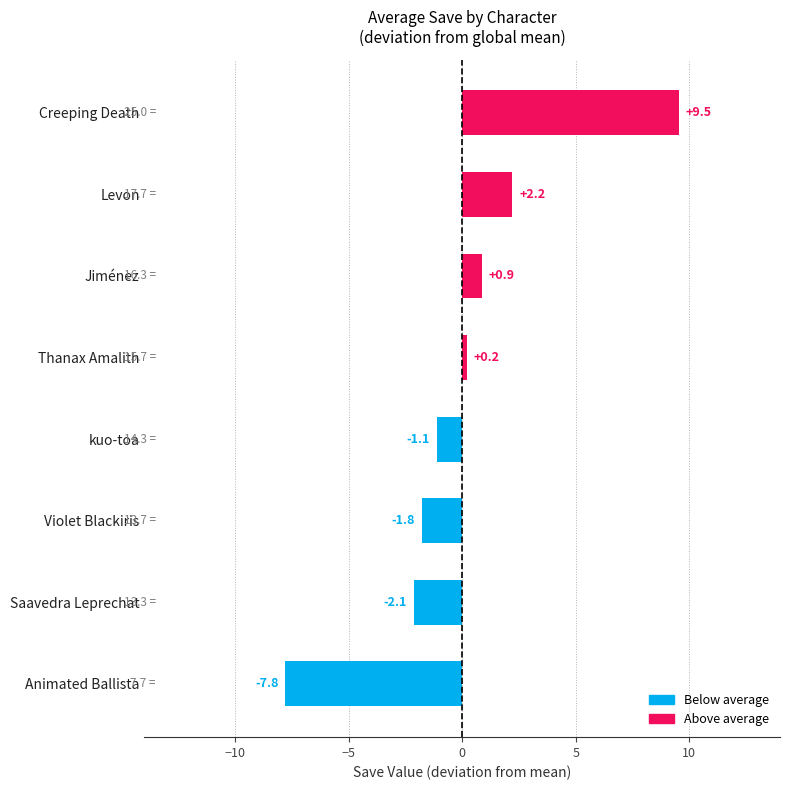

Which category has the lowest value across all series?

Animated Ballista